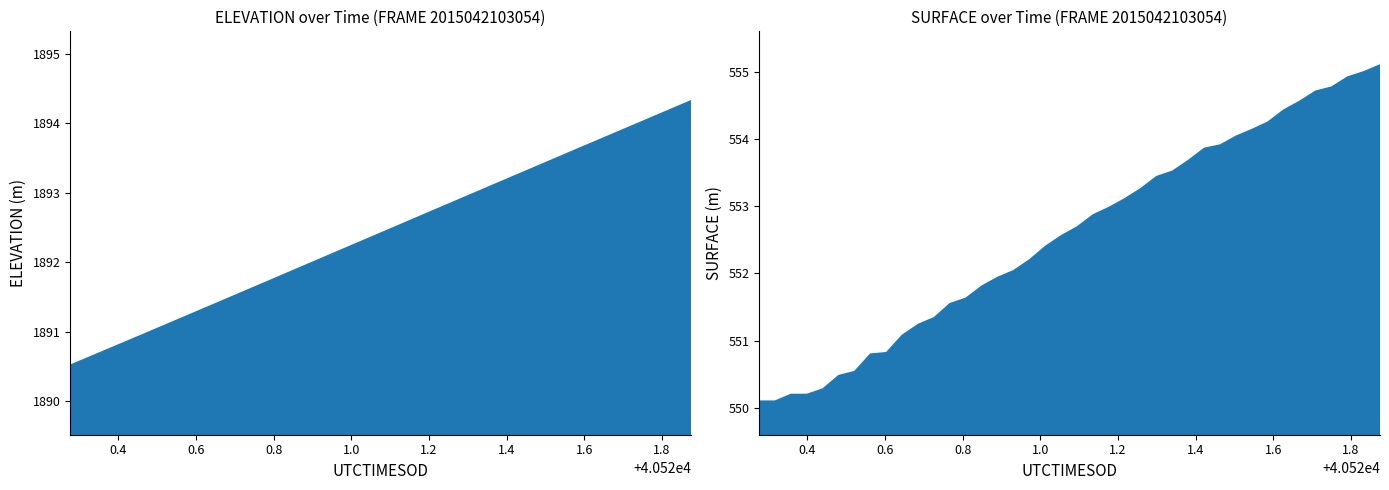

What are all the series names shown in the legend?

ELEVATION, SURFACE